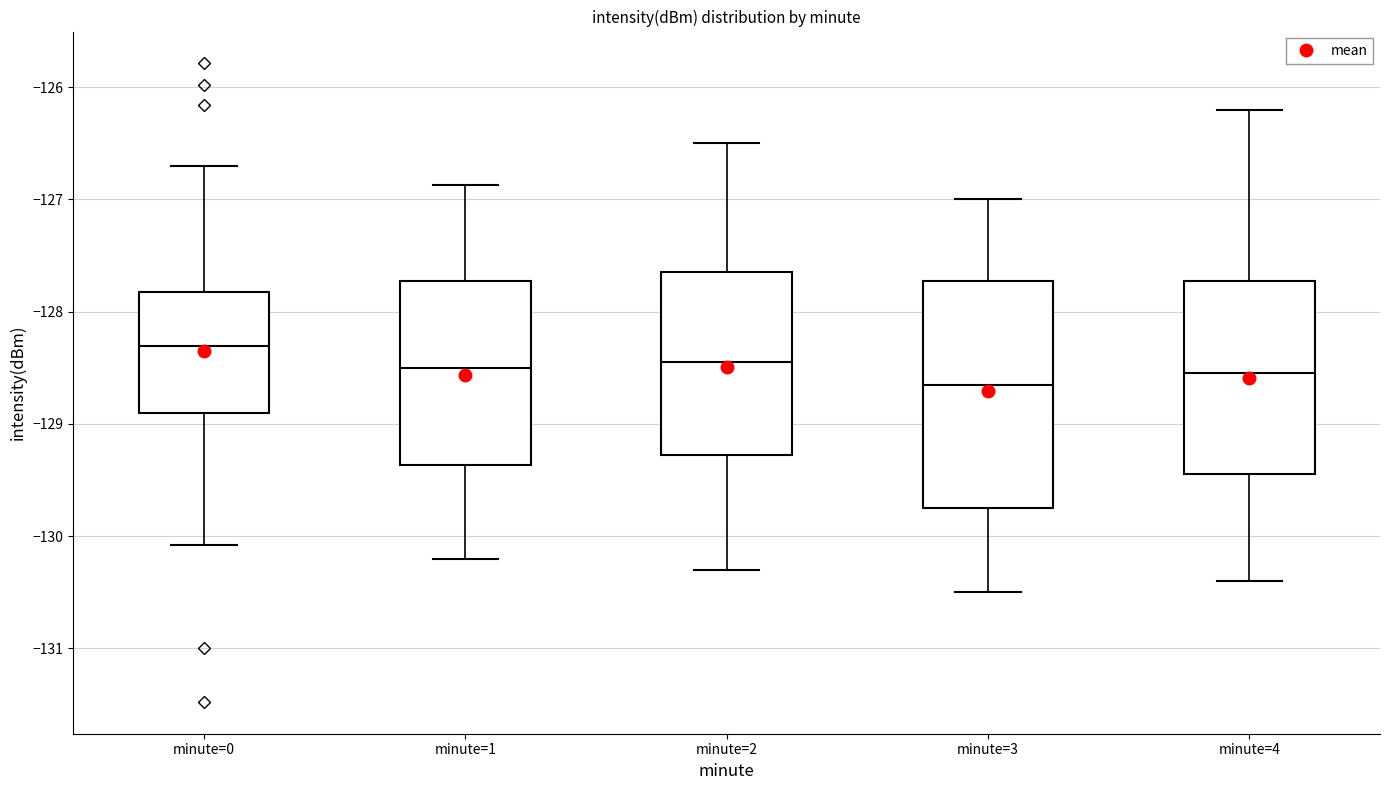

Reading left to right, read every box against the y-axis: the position of its median line, the range the box covers, and the ends of its whiskers. The values are not printed on the chart, so give them approximately, as read against the axis.

minute=0: median -128.3, box -128.9 to -127.8, whiskers -130.1 to -126.7
minute=1: median -128.5, box -129.4 to -127.7, whiskers -130.2 to -126.9
minute=2: median -128.4, box -129.3 to -127.6, whiskers -130.3 to -126.5
minute=3: median -128.6, box -129.7 to -127.7, whiskers -130.5 to -127.0
minute=4: median -128.5, box -129.4 to -127.7, whiskers -130.4 to -126.2